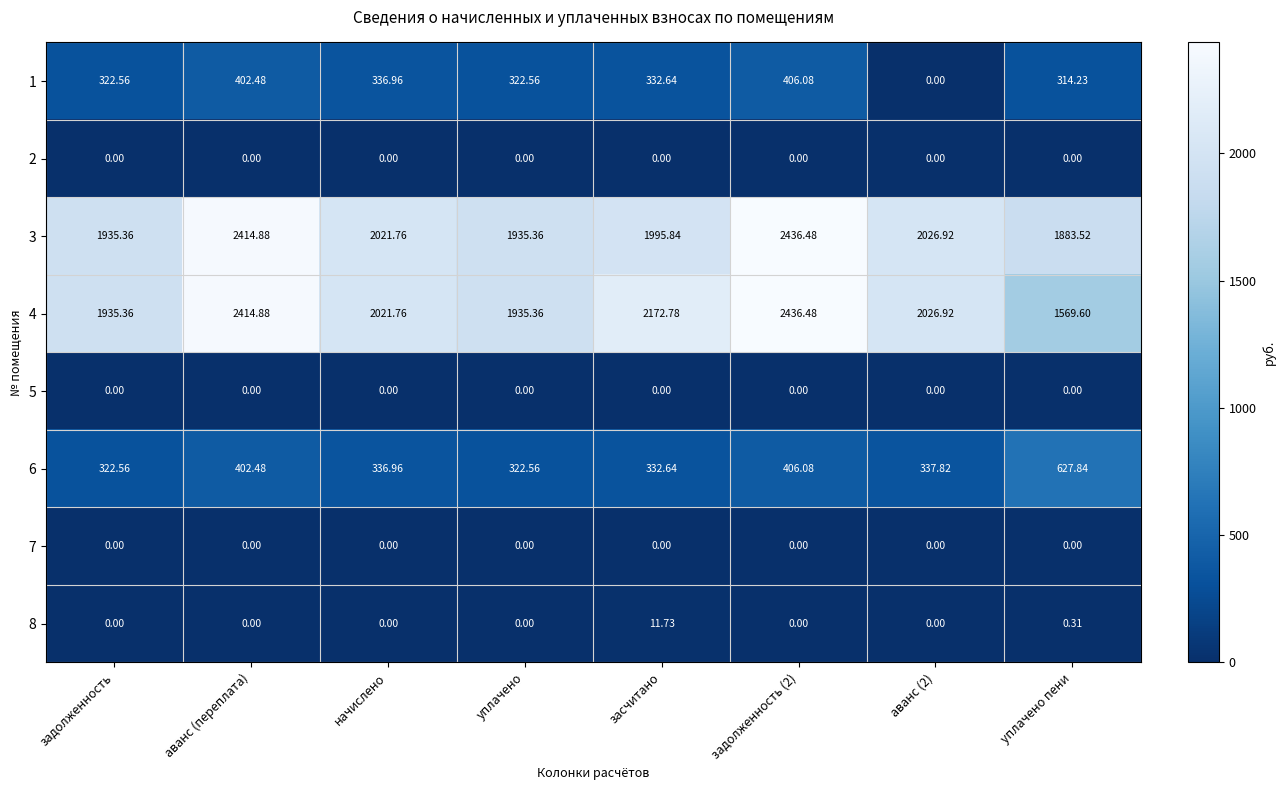

Which category has the highest value in the 8 series?

засчитано